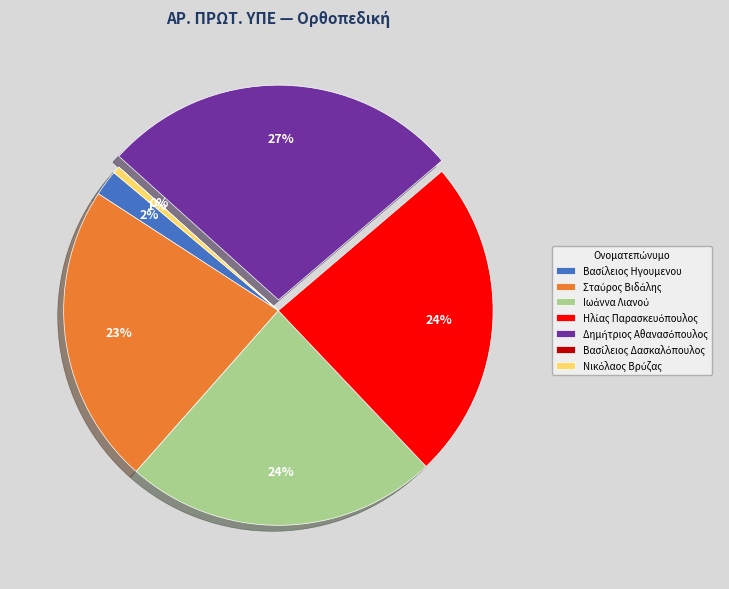

To the nearest percent, what is the average slice percentage?

14%